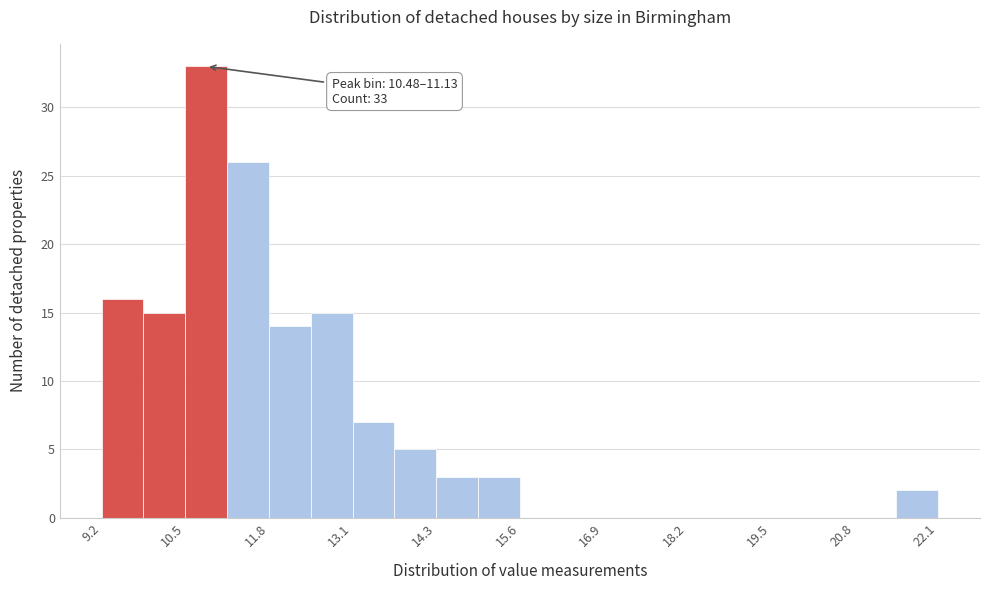

Around what value on the x-axis is the tallest bar? Give the approximate position of its centre, as read against the axis.

10.8